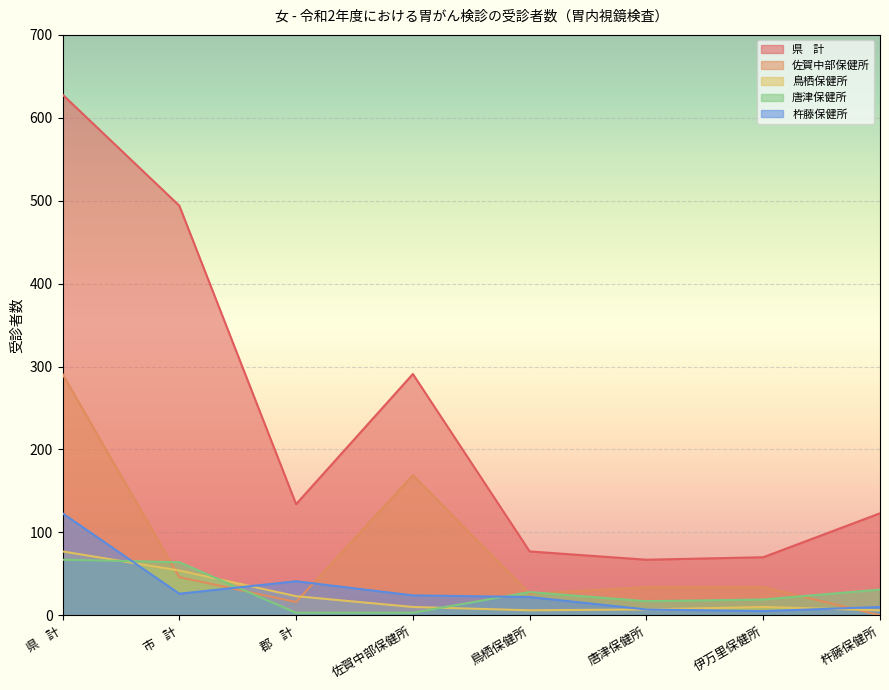

How many lines are shown in the chart?

5